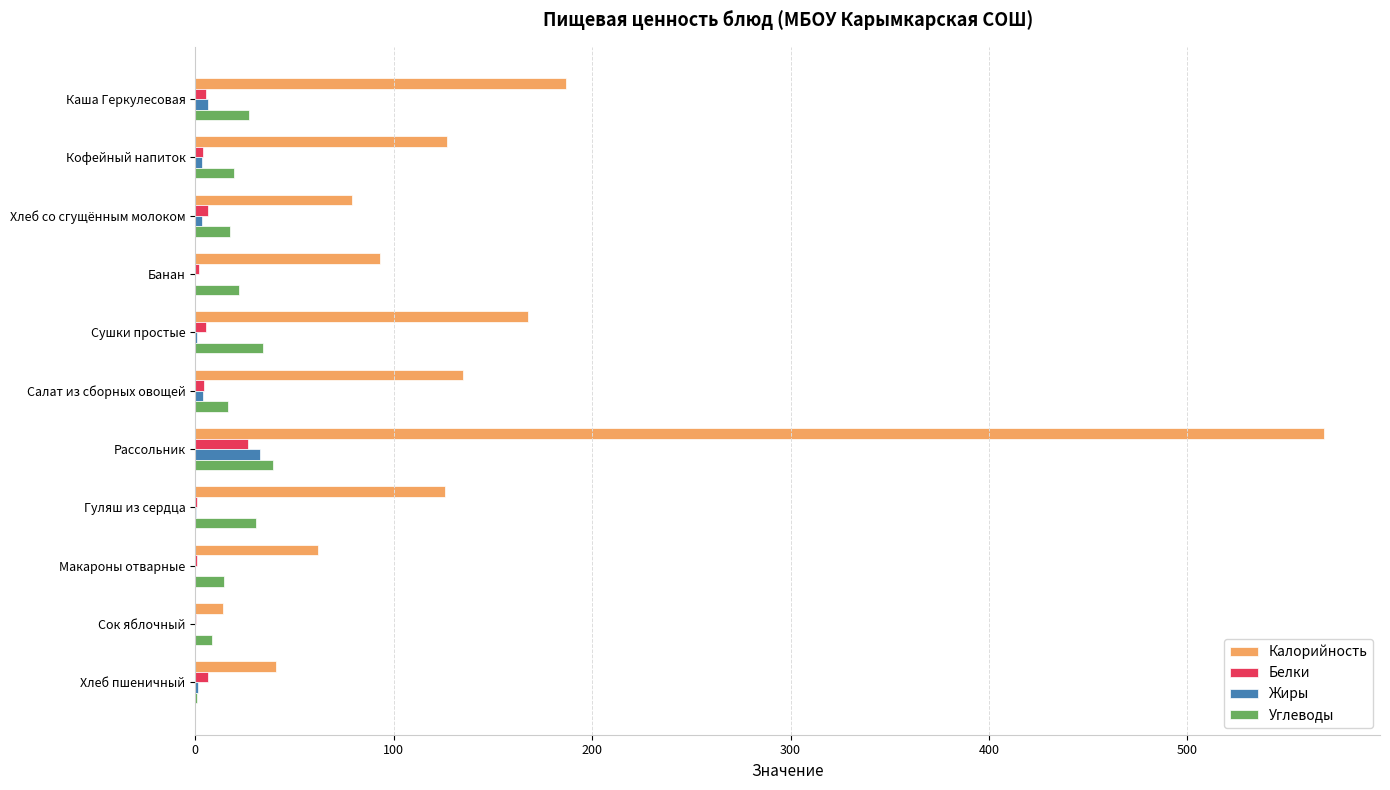

Is the value of Калорийность at Каша Геркулесовая greater than the value of Белки at Хлеб пшеничный?

Yes